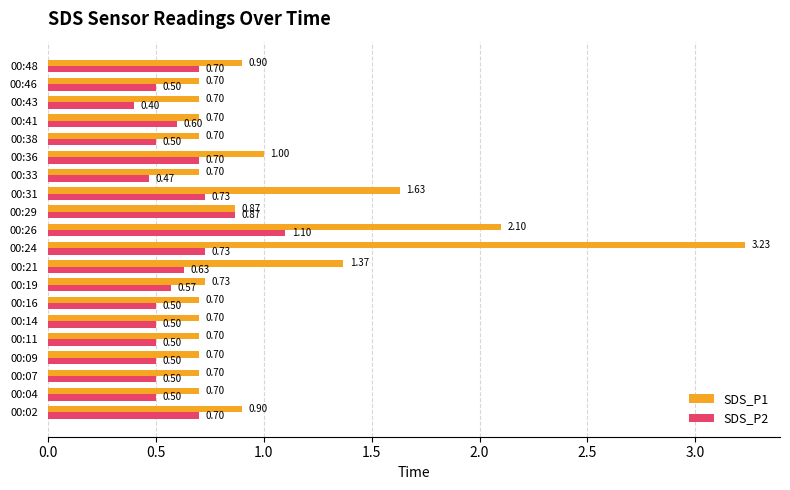

What is the minimum value for SDS_P1?

0.7